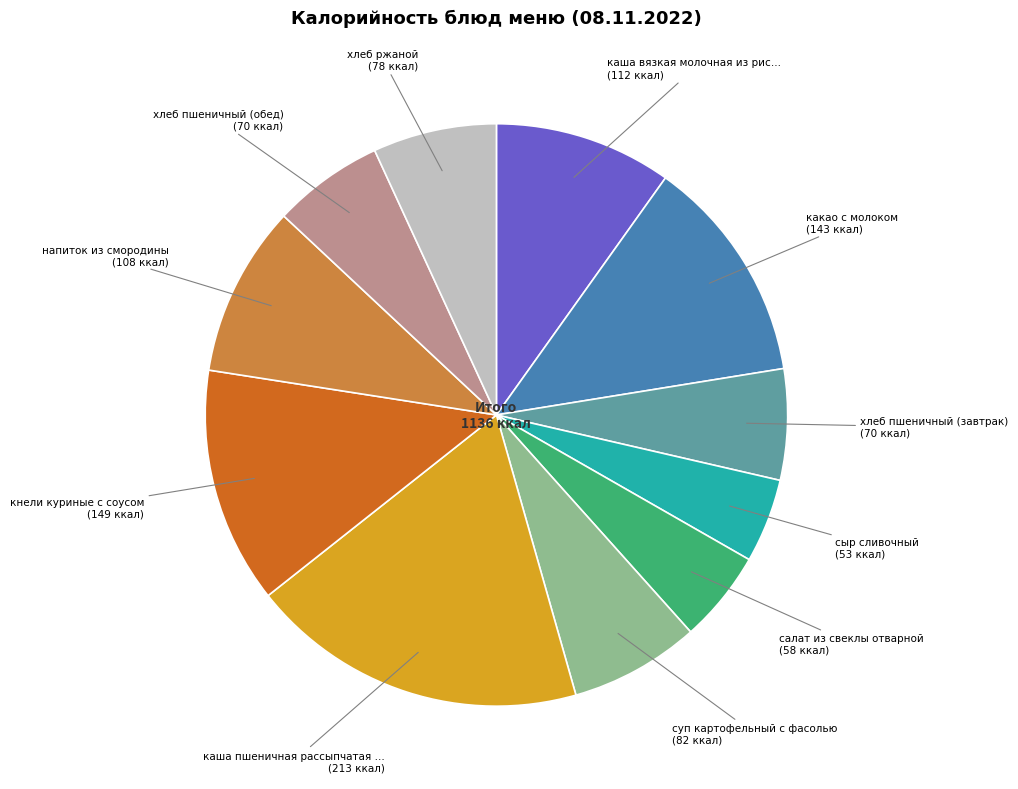

Does any single category account for the majority?

No